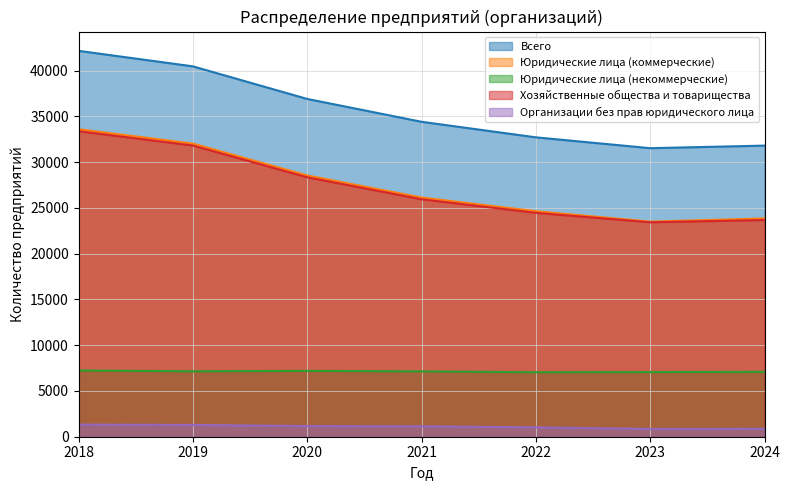

Which series has the widest spread of values?

Всего